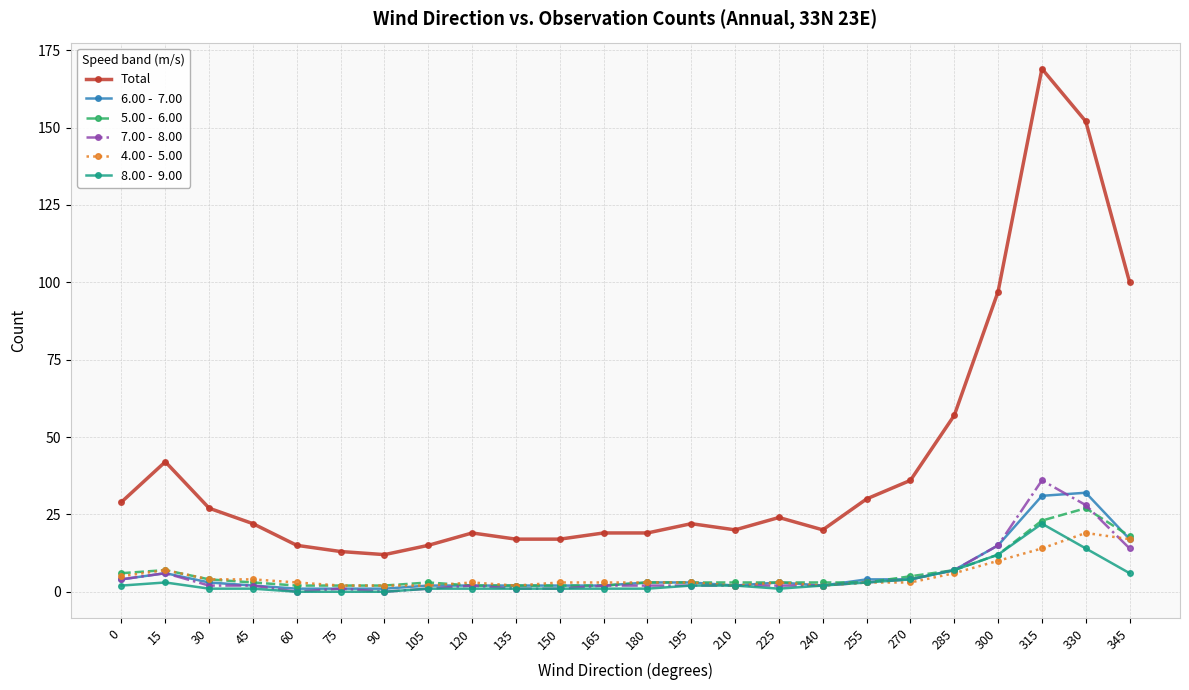

At which category is the sum across all series the highest?

315